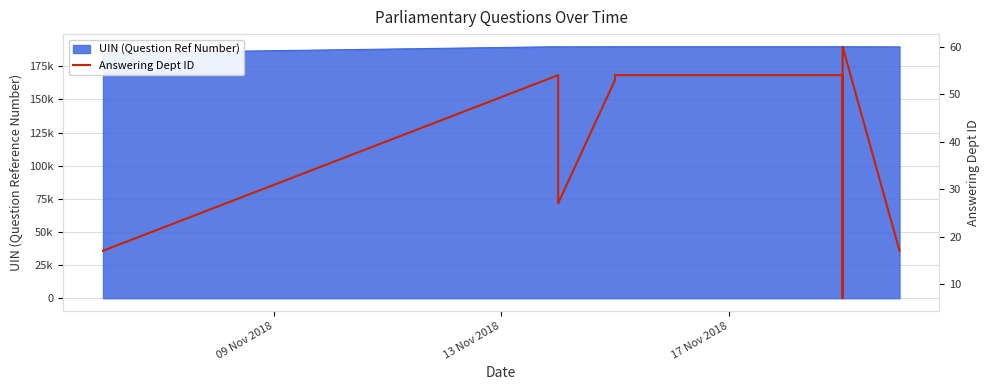

How many interior local valleys (lower than both neighbors) does the data have?

2